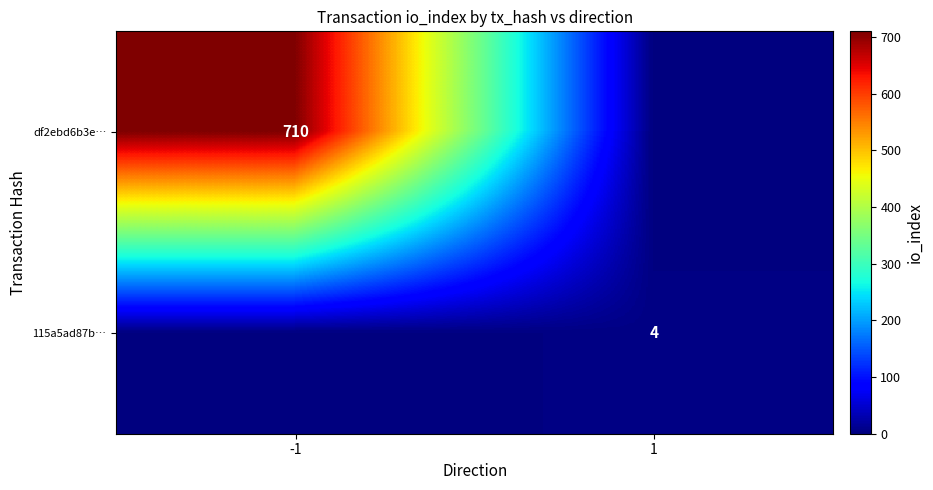

Is it true that 115a5ad87b… equals 7 at 1?

False